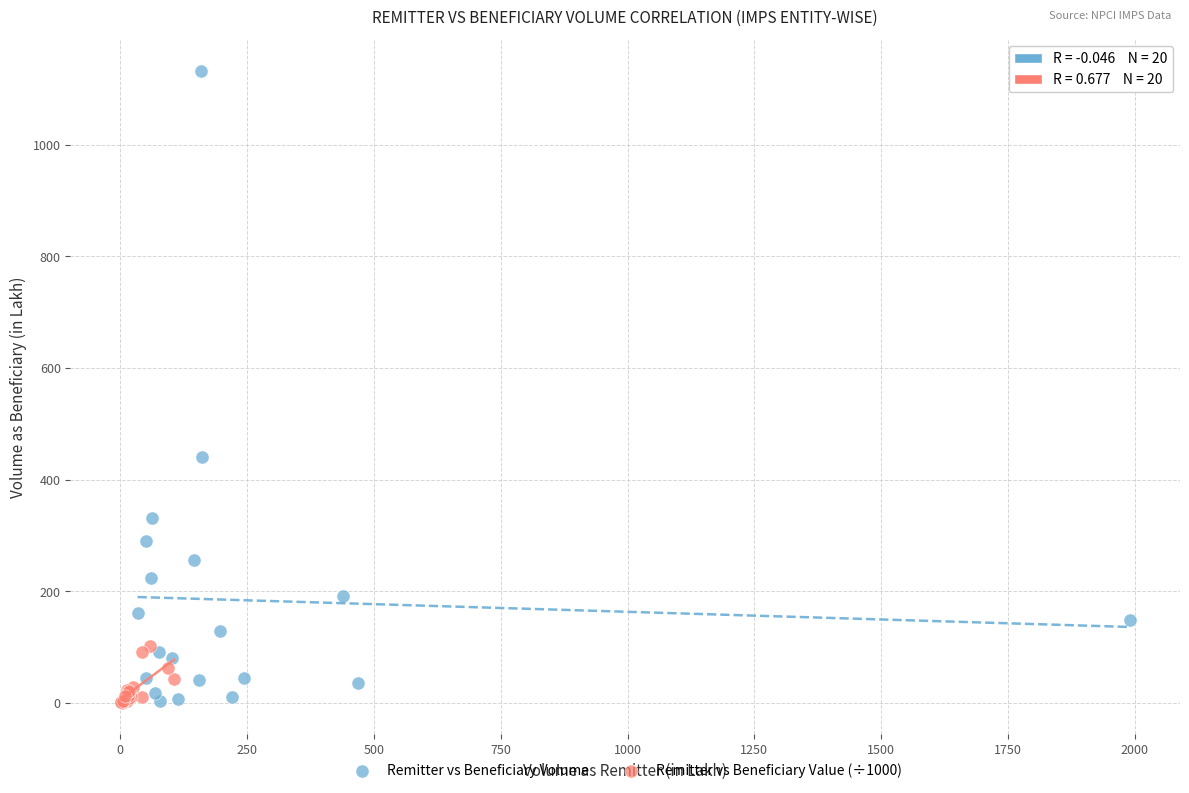

Which series reaches the maximum Y coordinate?

Remitter vs Beneficiary Volume